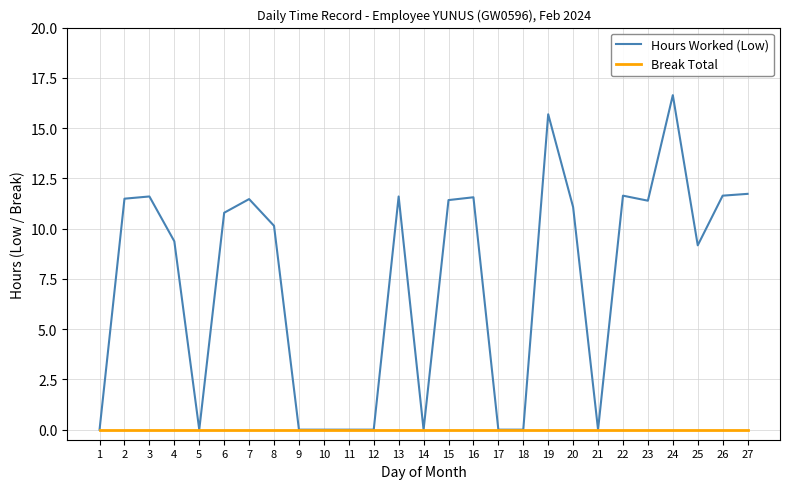

How many lines are shown in the chart?

2